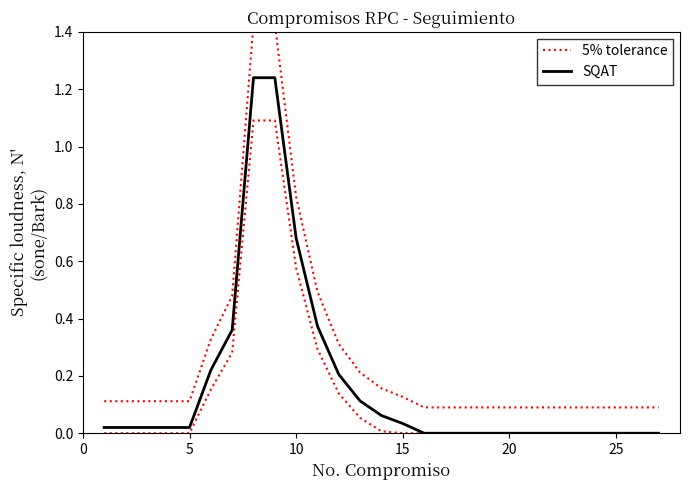

Which series has the widest spread of values?

5% tolerance